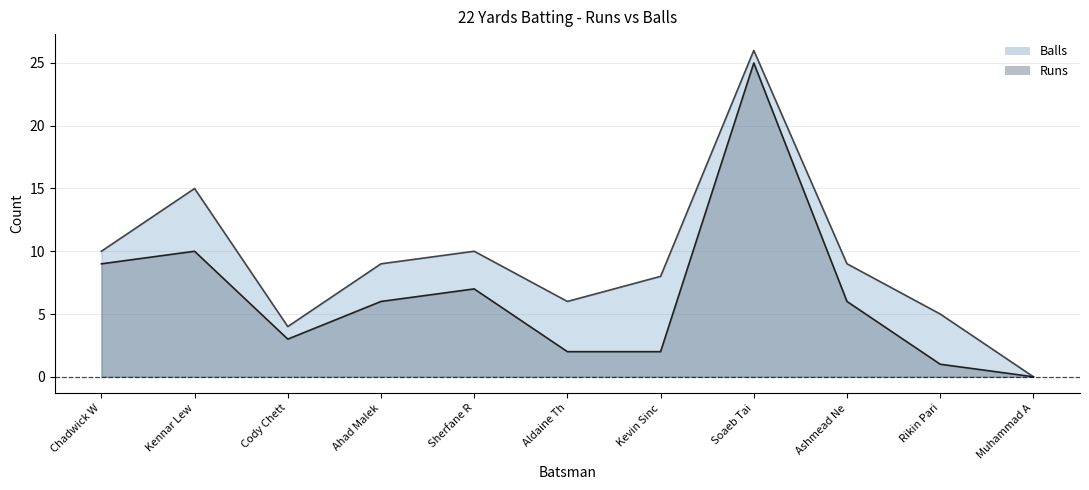

What is the difference between the highest and lowest values at Ashmead Ne?

3